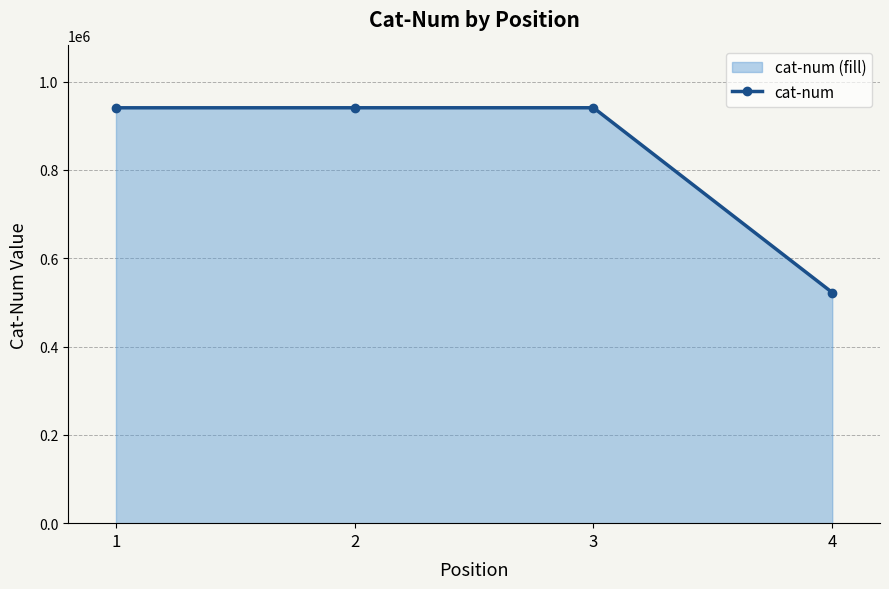

Reading left to right, list all the values displayed in this chart.

1=940908	2=940965	3=940987	4=522431